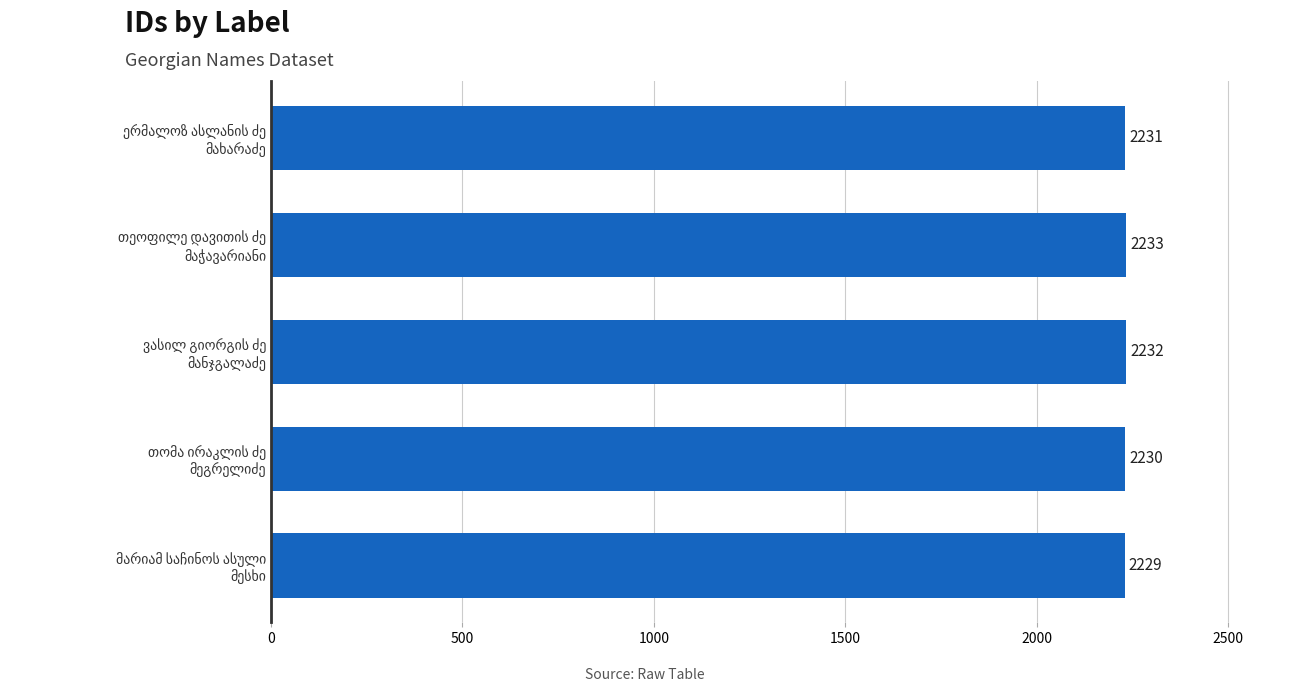

What is the maximum value shown in the chart?

2233